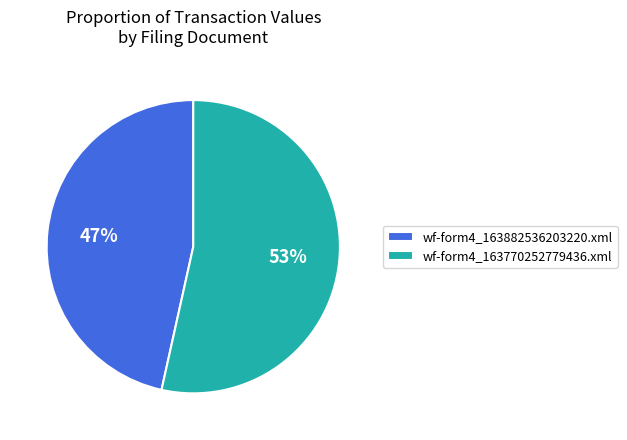

To the nearest percent, what percentage of the pie is wf-form4_163882536203220.xml?

47%